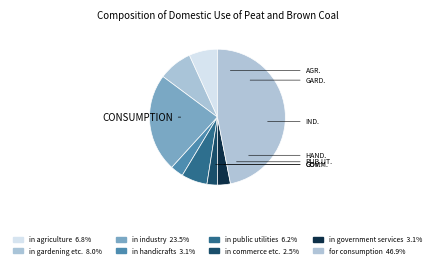

Rank the categories by value from highest to lowest.

for consumption, in industry, in gardening etc., in agriculture, in public utilities, in handicrafts, in government services, in commerce etc.